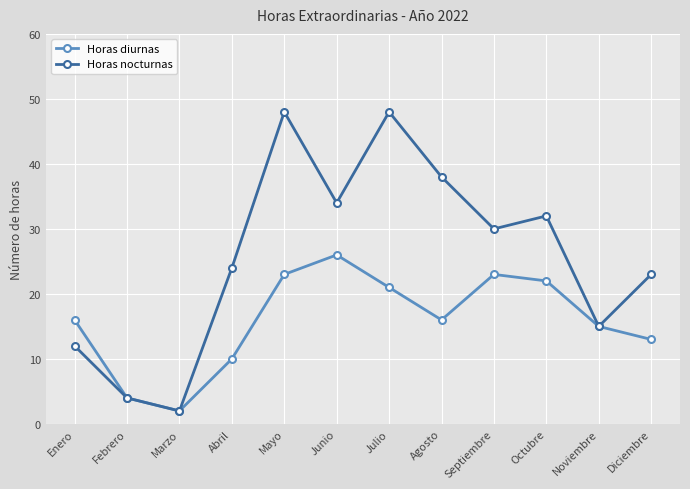

What is the lowest value of the Horas nocturnas series?

2